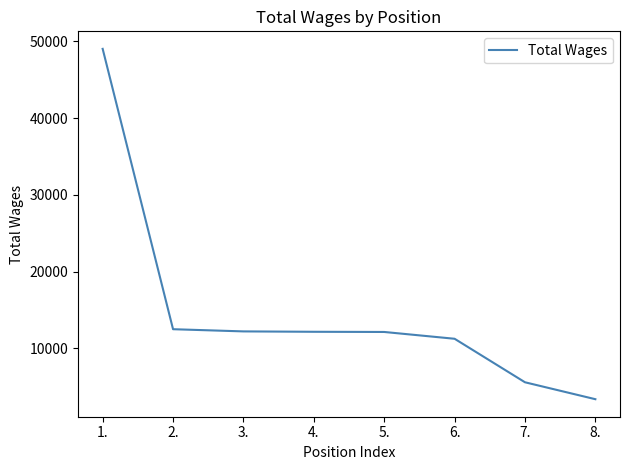

What is the average value?

14791